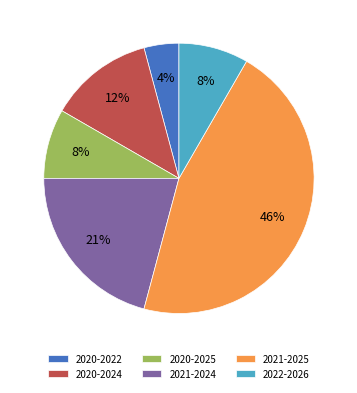

Is the sum of 2020-2025 and 2021-2024 greater than half?

No